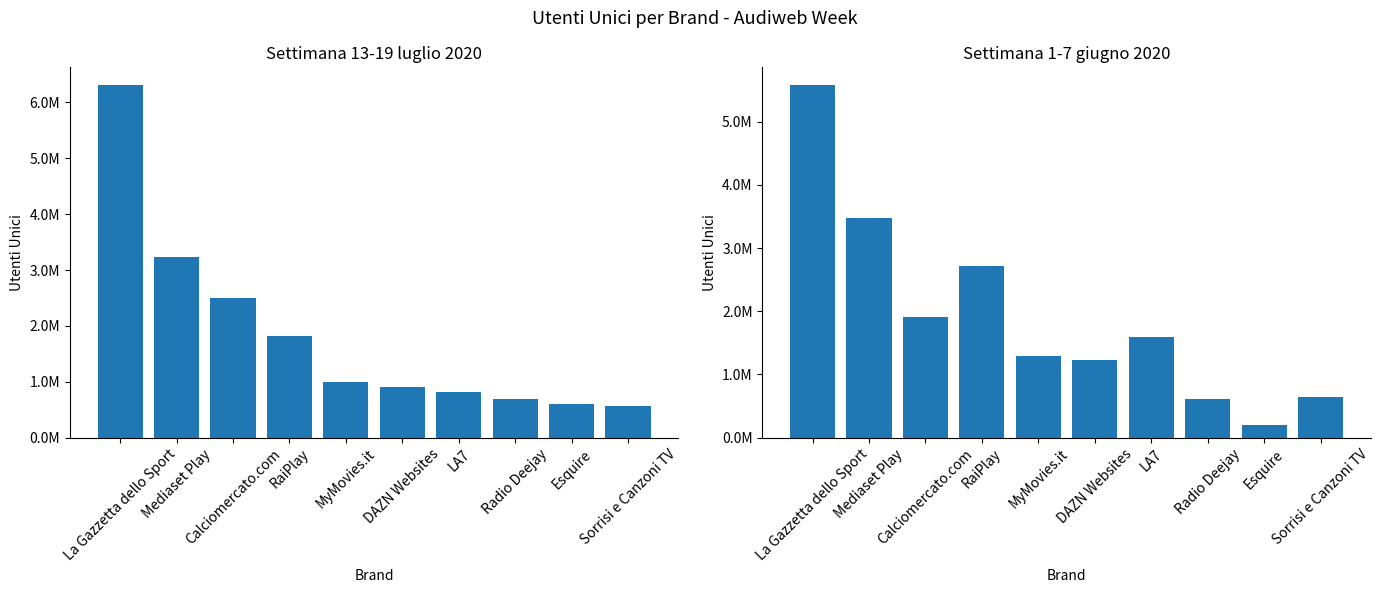

At which category is the sum across all series the highest?

La Gazzetta dello Sport